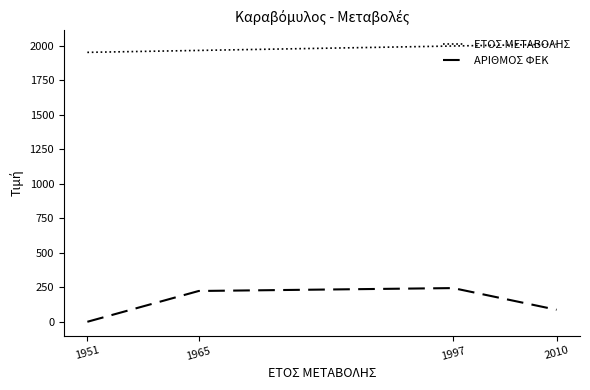

True or false: ΑΡΙΘΜΟΣ ΦΕΚ and ΕΤΟΣ ΜΕΤΑΒΟΛΗΣ intersect in this chart.

False